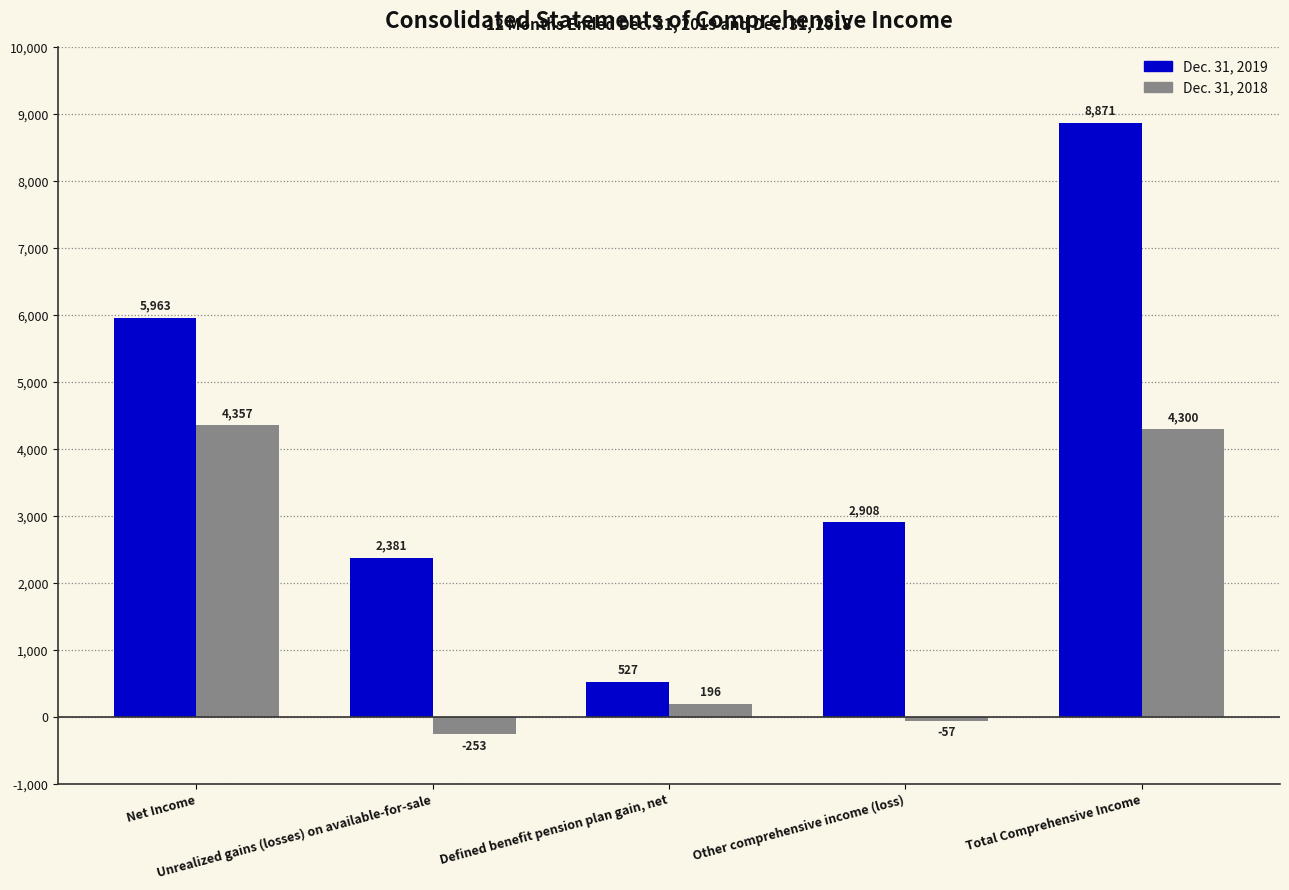

Rank the series by their maximum value, from lowest to highest.

Dec. 31, 2018, Dec. 31, 2019